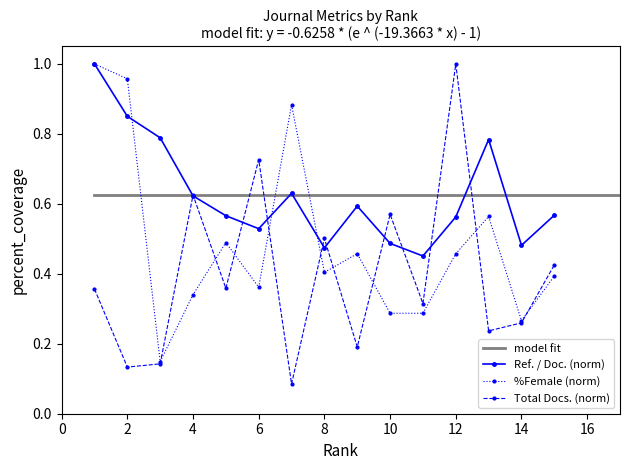

The %Female (norm) series shows 0.2 at 4. True or false?

False